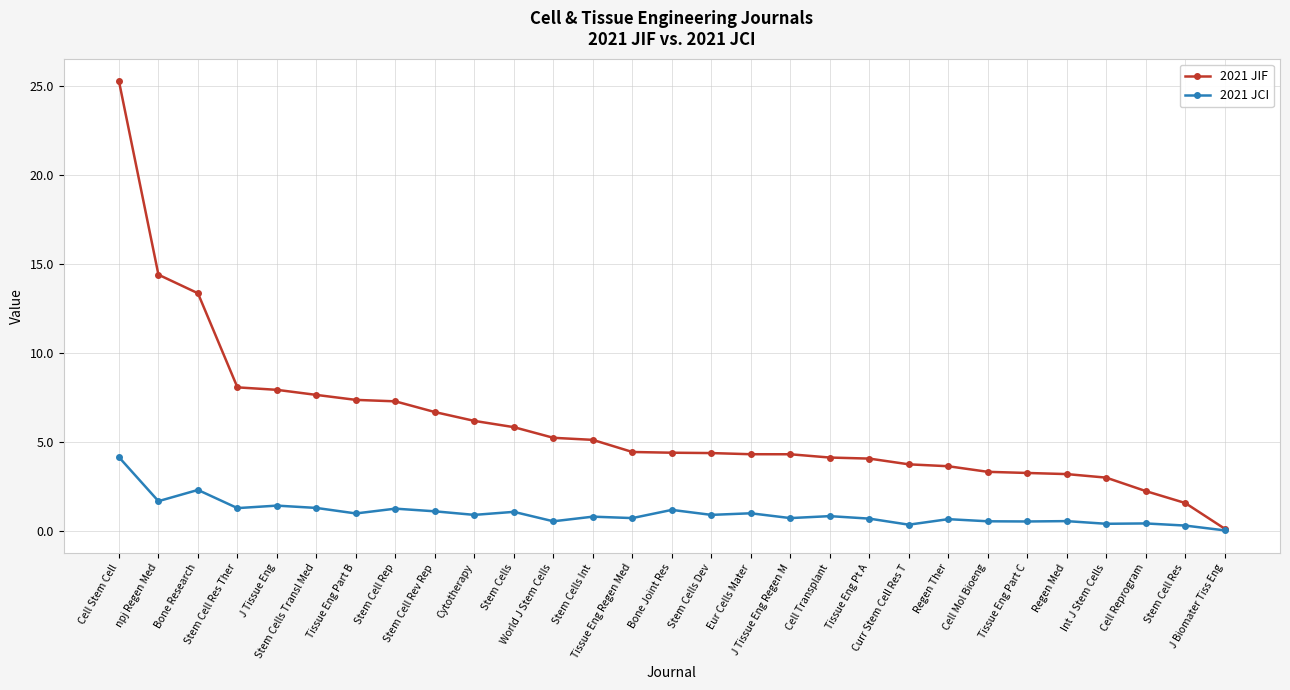

Does the chart have visible grid lines?

Yes